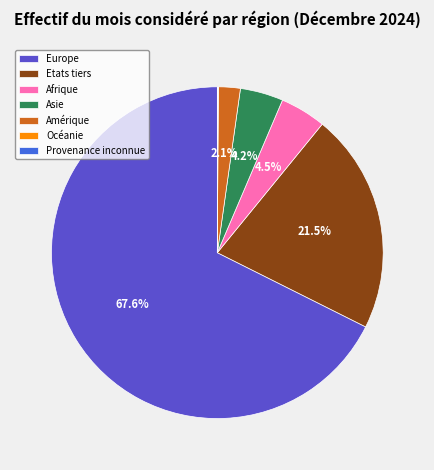

Which has a higher value, Europe or Asie?

Europe